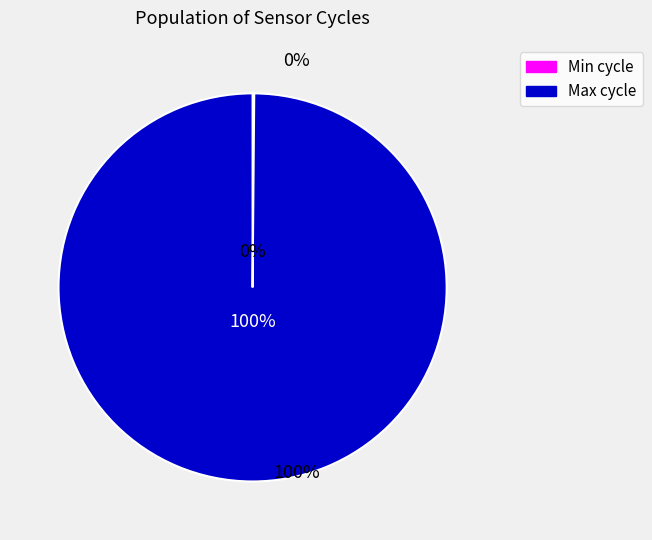

Does any single category account for the majority?

Yes